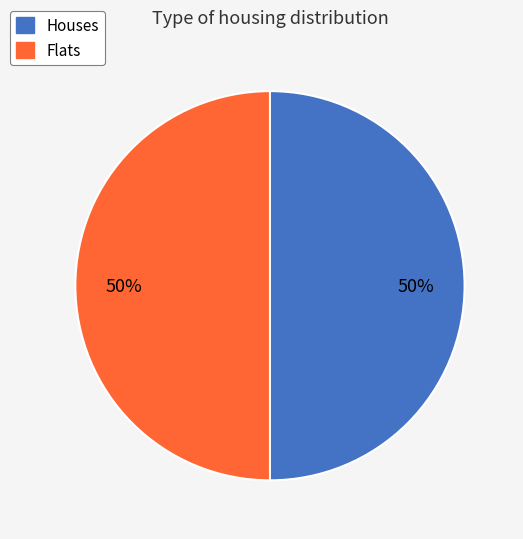

The Flats slice represents 50% of the pie. True or false?

True